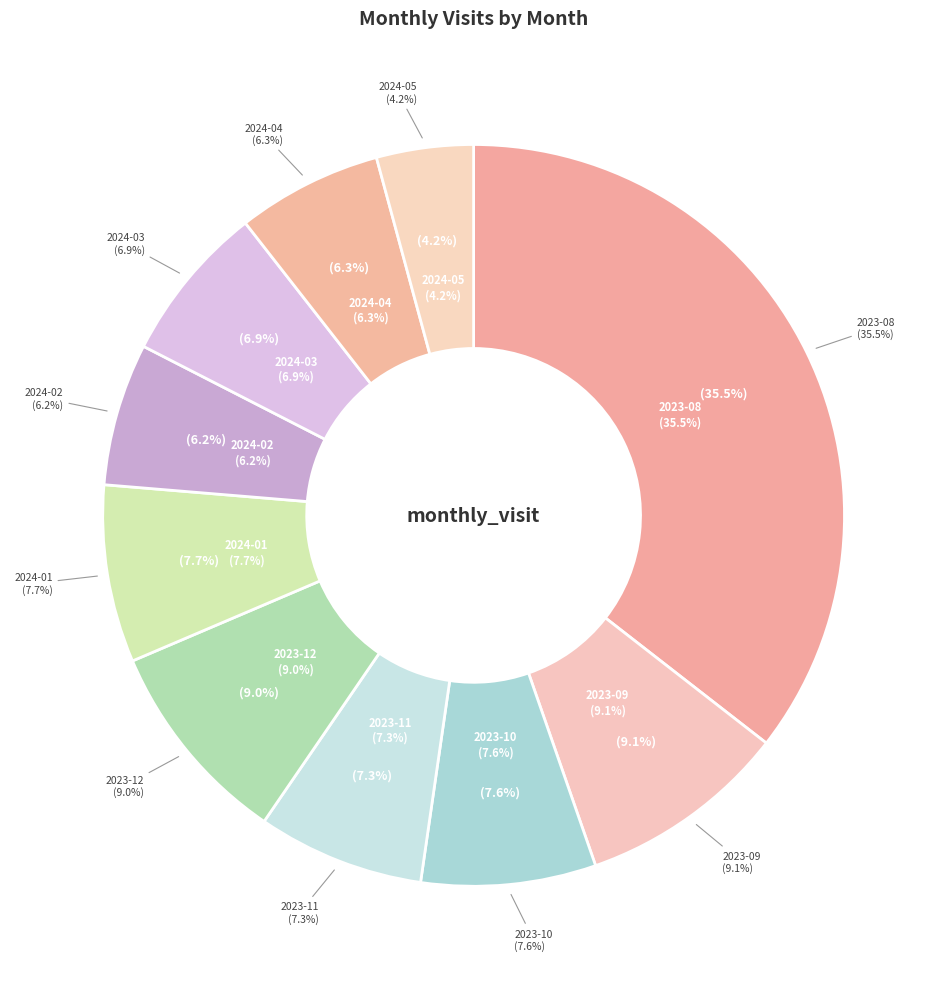

Is it true that 2023-09 is 9% of the pie?

True